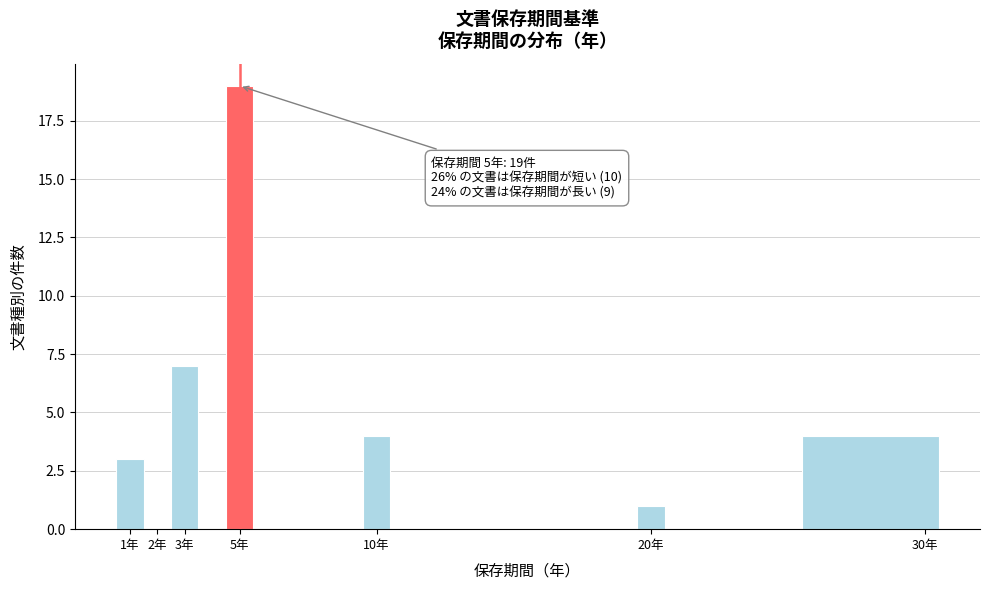

Over which range of the x-axis is the bar tallest?

4.5 to 5.5